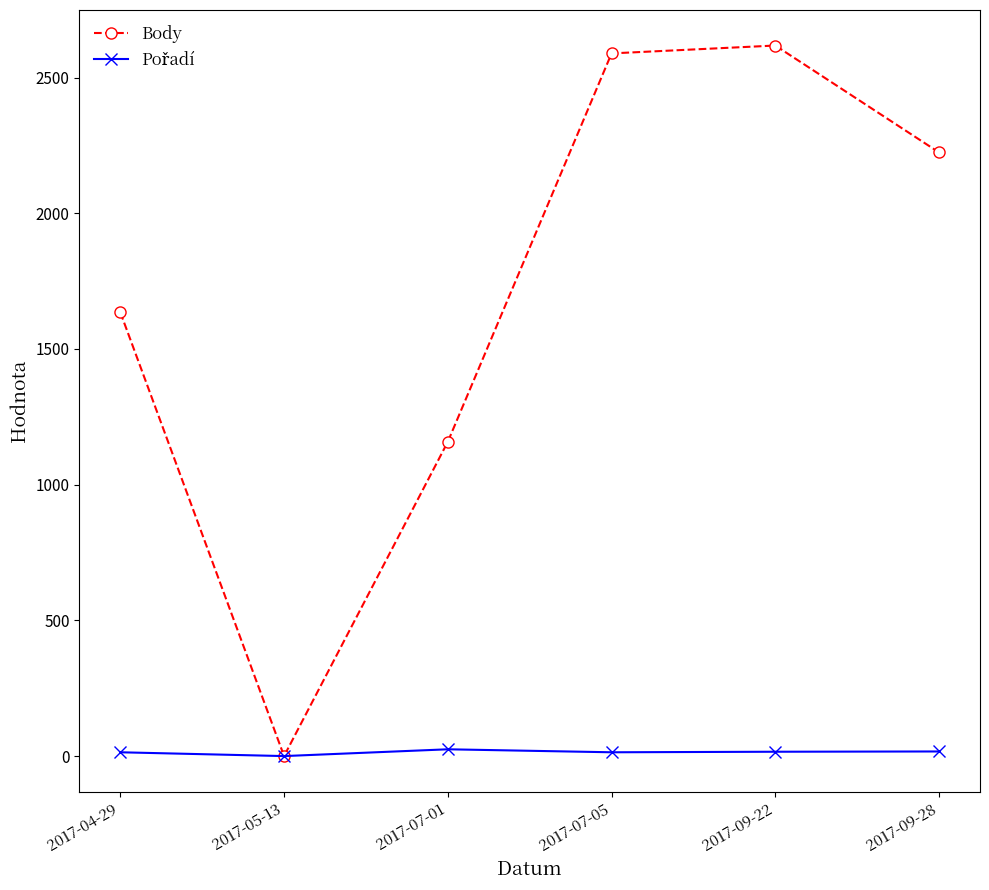

At how many categories does at least one series exceed 1919?

3